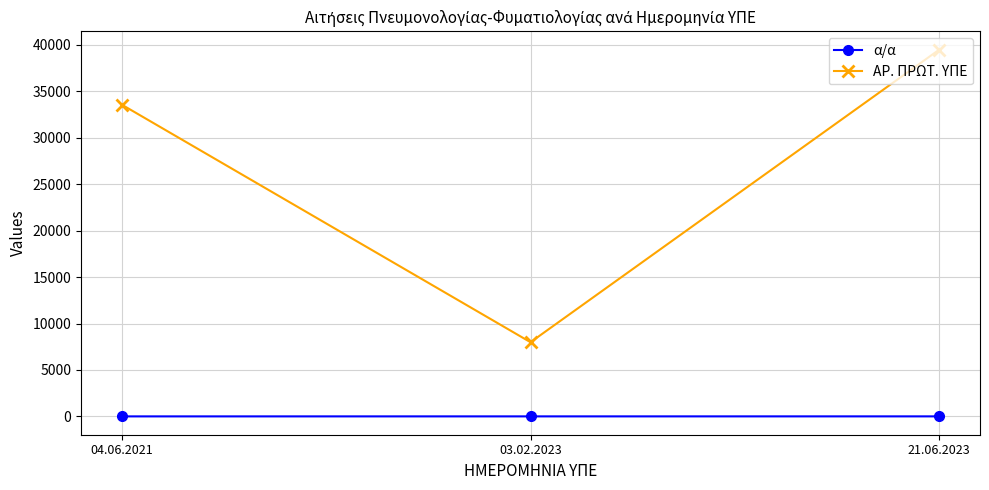

At which category is the sum across all series the highest?

21.06.2023